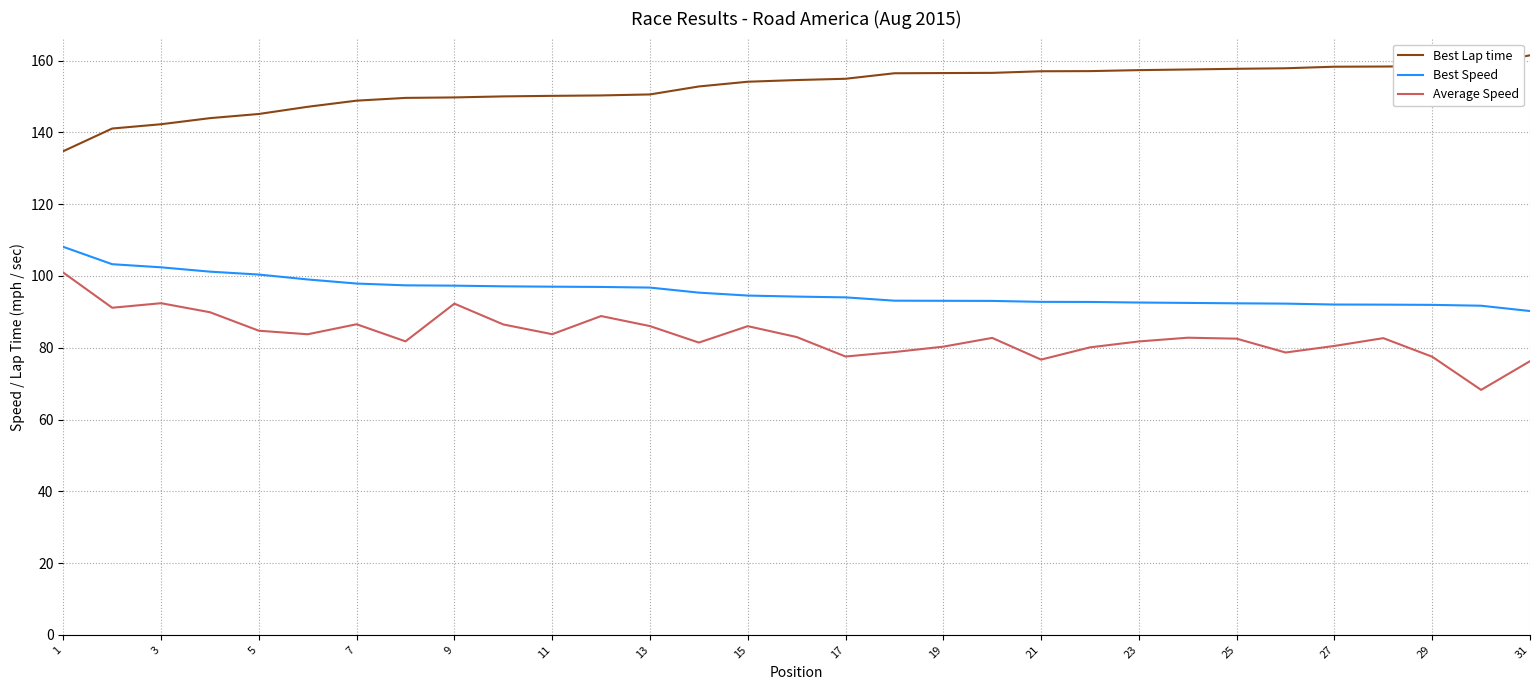

What is the lowest value of the Average Speed series?

68.3